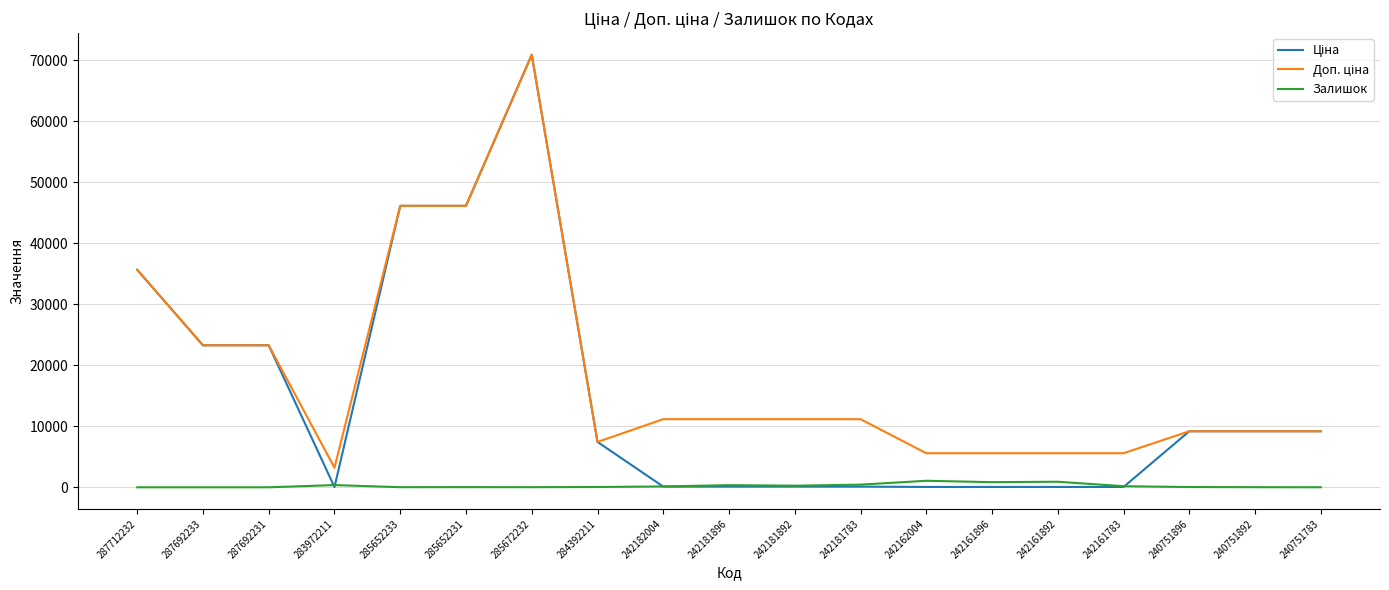

In Залишок, how many points are higher than both neighbors (excluding endpoints)?

5